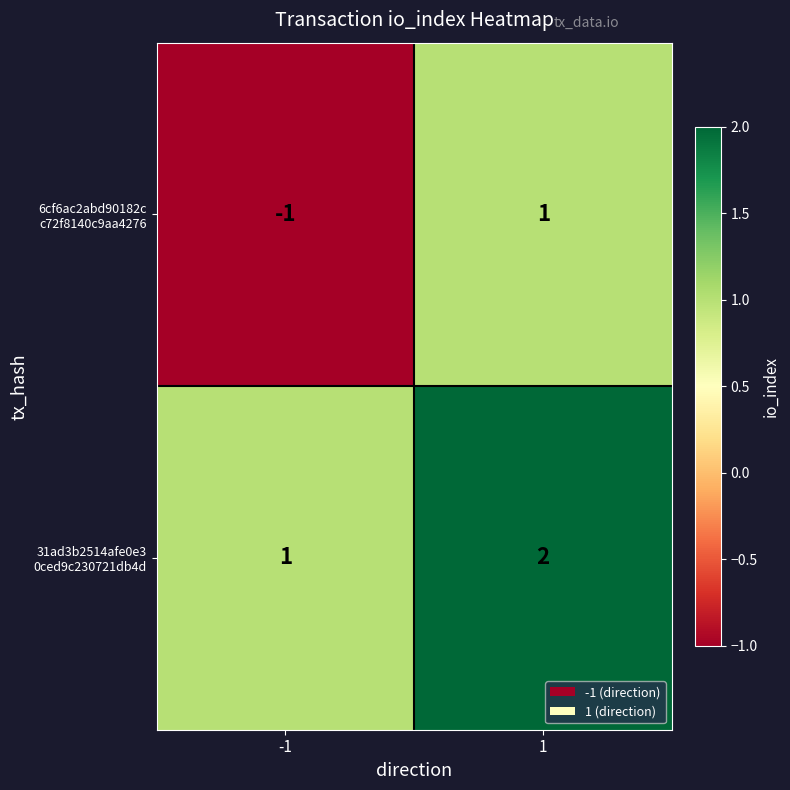

What is the total value across all series at 1?

3